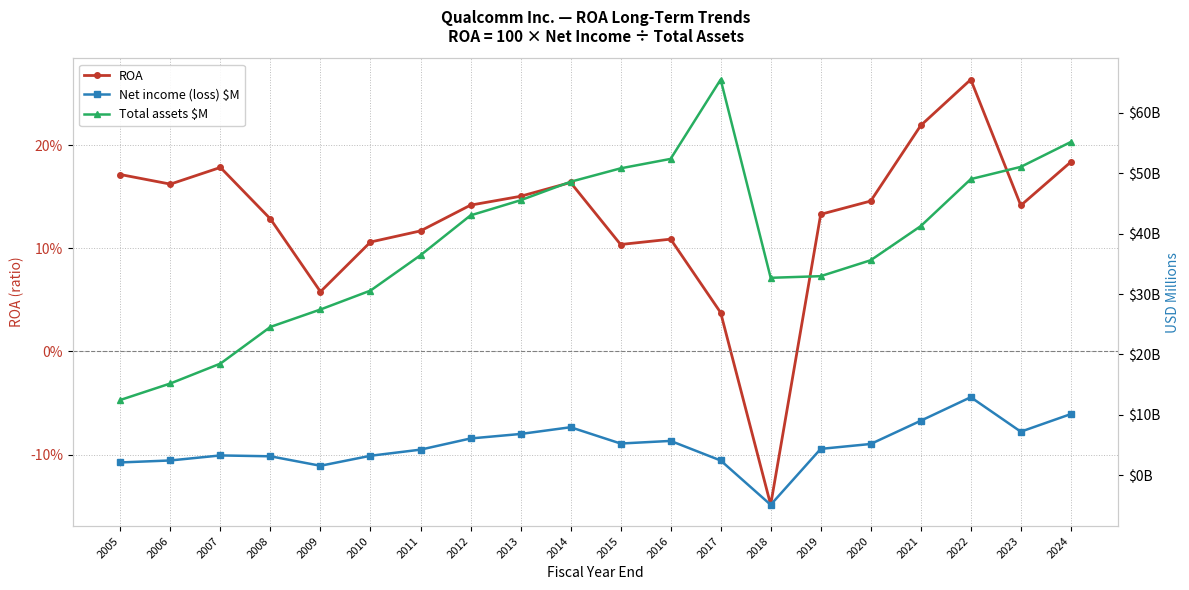

Reading right to left, what are all the values shown in this chart?

ROA: 0.2	0.1	0.3	0.2	0.1	0.1	-0.1	0.0	0.1	0.1	0.2	0.2	0.1	0.1	0.1	0.1	0.1	0.2	0.2	0.2
Net income (loss) $M: 10142.0	7232.0	12936.0	9043.0	5198.0	4386.0	-4864.0	2466.0	5705.0	5271.0	7967.0	6853.0	6109.0	4260.0	3247.0	1592.0	3160.0	3303.0	2470.0	2143.0
Total assets $M: 55154.0	51040.0	49014.0	41240.0	35594.0	32957.0	32686.0	65486.0	52359.0	50796.0	48574.0	45516.0	43012.0	36422.0	30572.0	27445.0	24563.0	18495.0	15208.0	12479.0